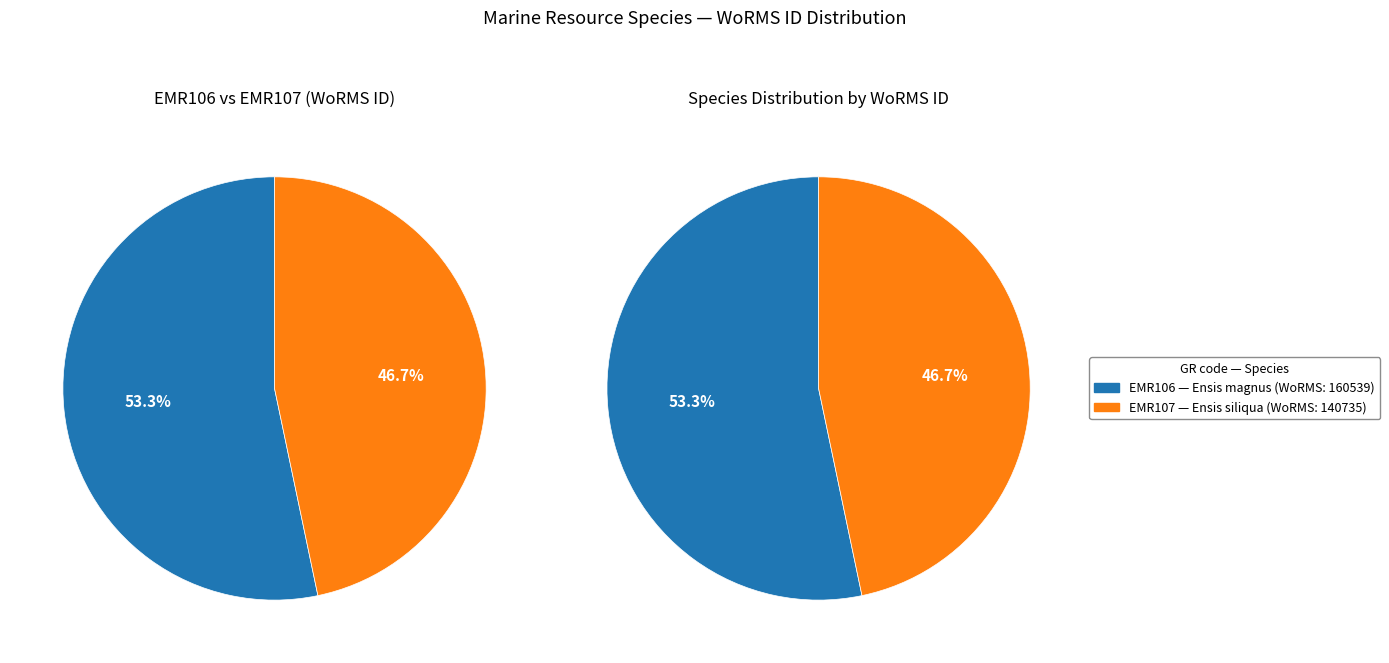

How many slices are in this pie chart?

2